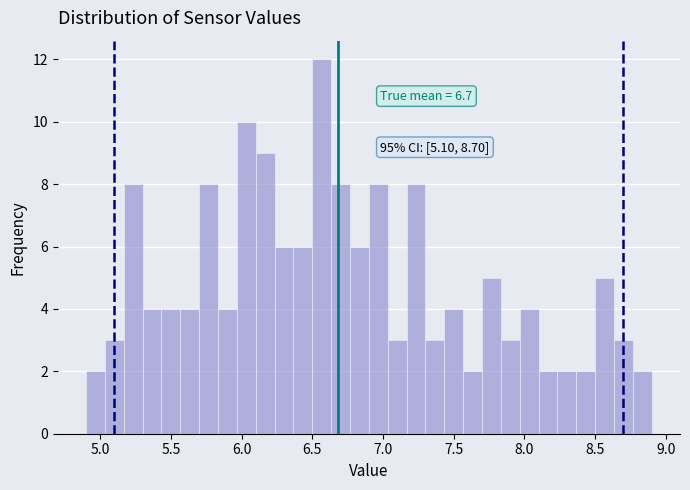

Read against the x-axis, roughly where is the centre of the tallest bar?

6.55